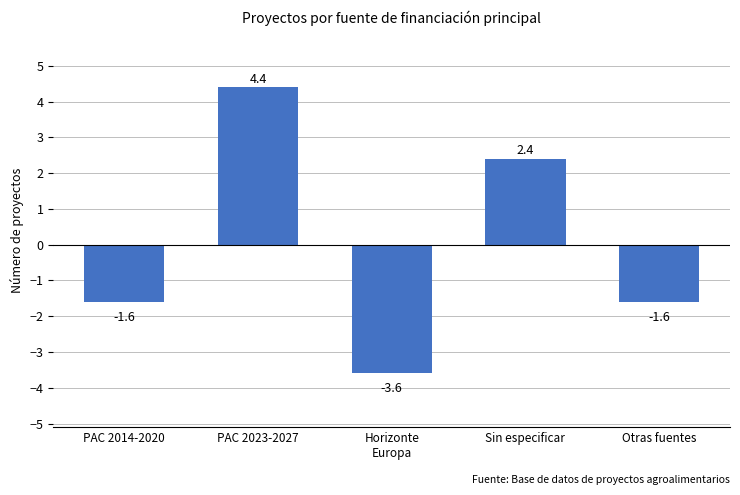

Which label corresponds to the smallest value in the chart?

Horizonte
Europa